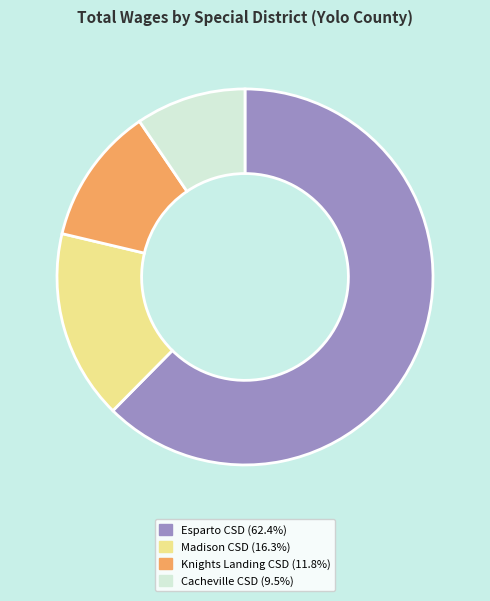

Is there any slice that represents more than half of the pie?

Yes